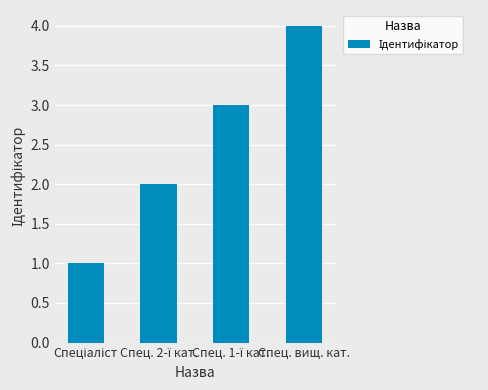

Which label corresponds to the largest value in the chart?

Спец. вищ. кат.